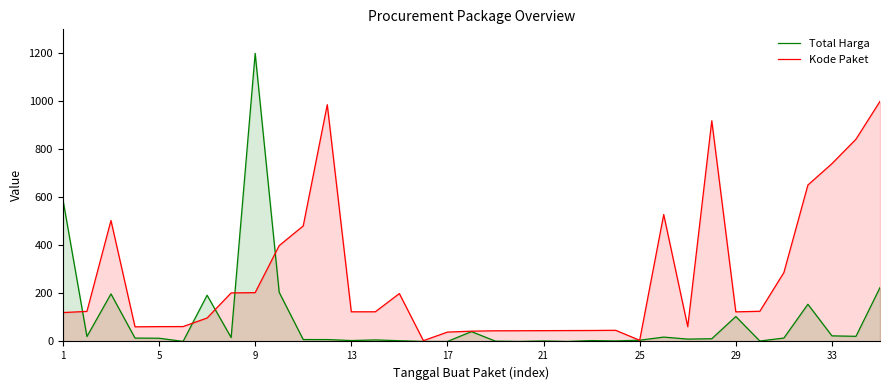

What is the difference between the maximum and minimum values in the Kode Paket series?

996.7